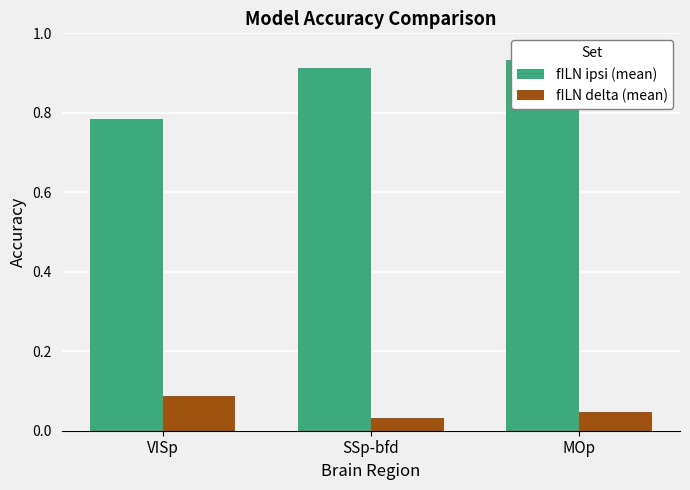

What is the label of the 2nd bar from the right?

SSp-bfd